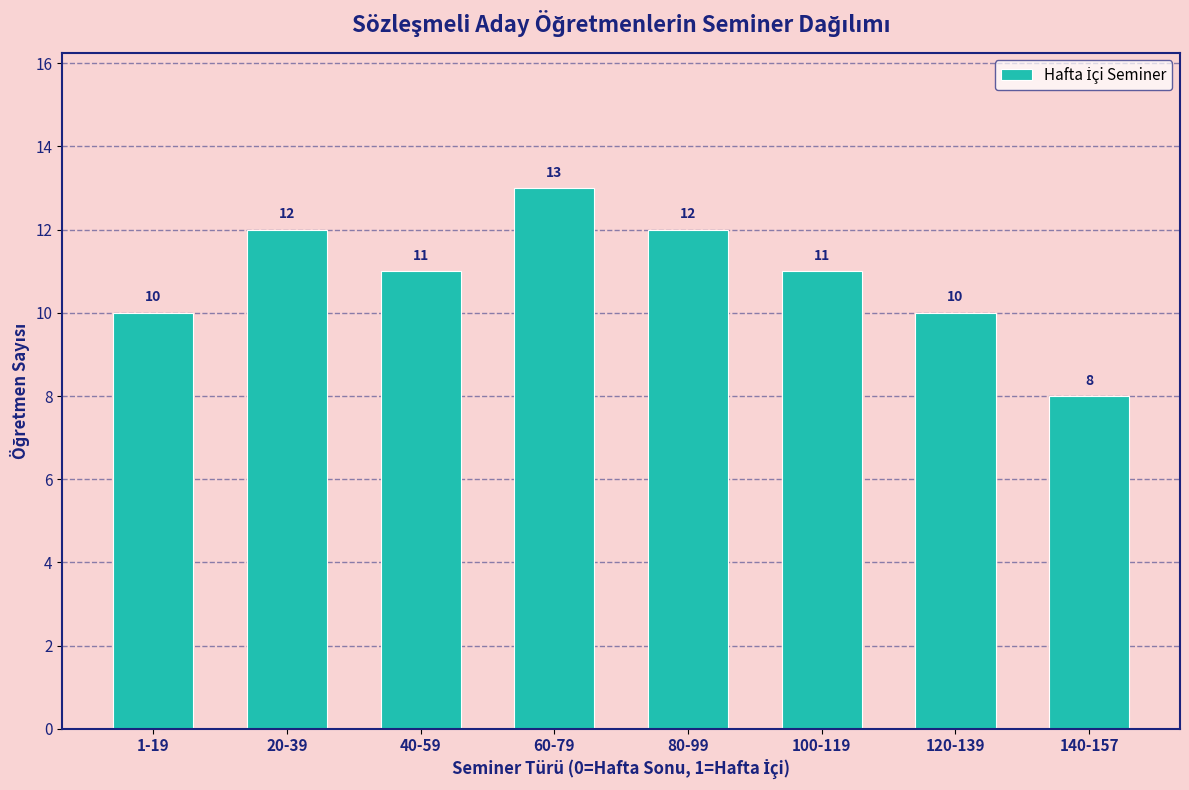

Reading right to left, transcribe all the data shown in this chart.

140-157=8	120-139=10	100-119=11	80-99=12	60-79=13	40-59=11	20-39=12	1-19=10